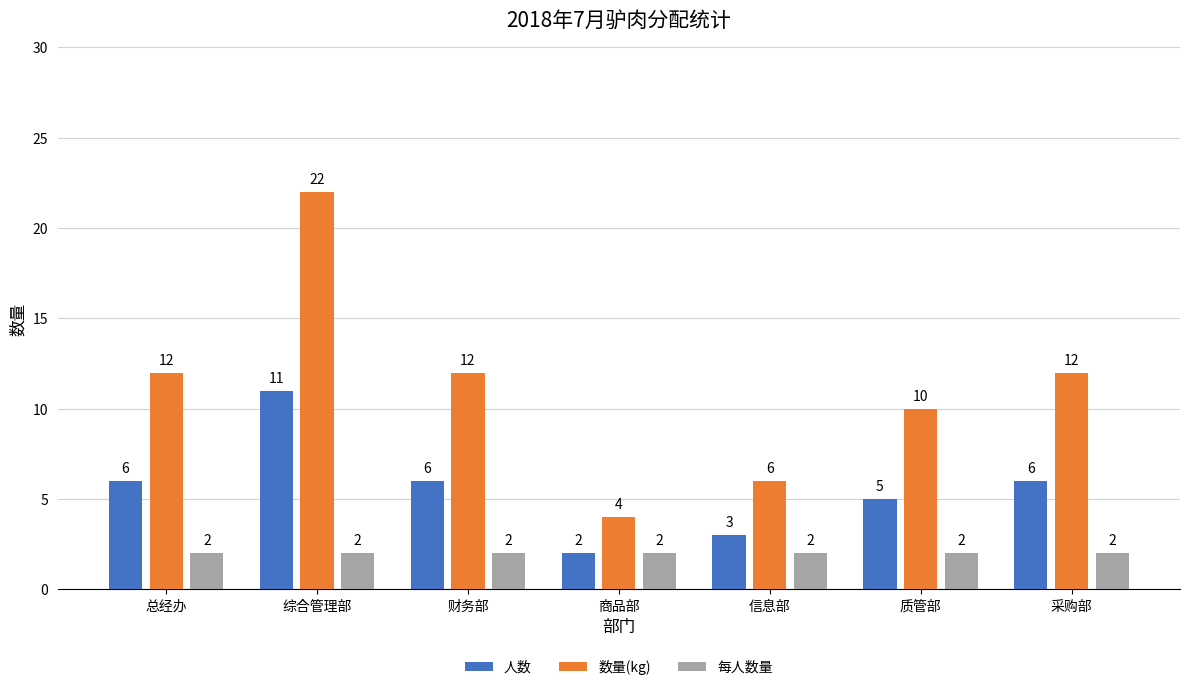

What is the difference between the highest and lowest values at 总经办?

10